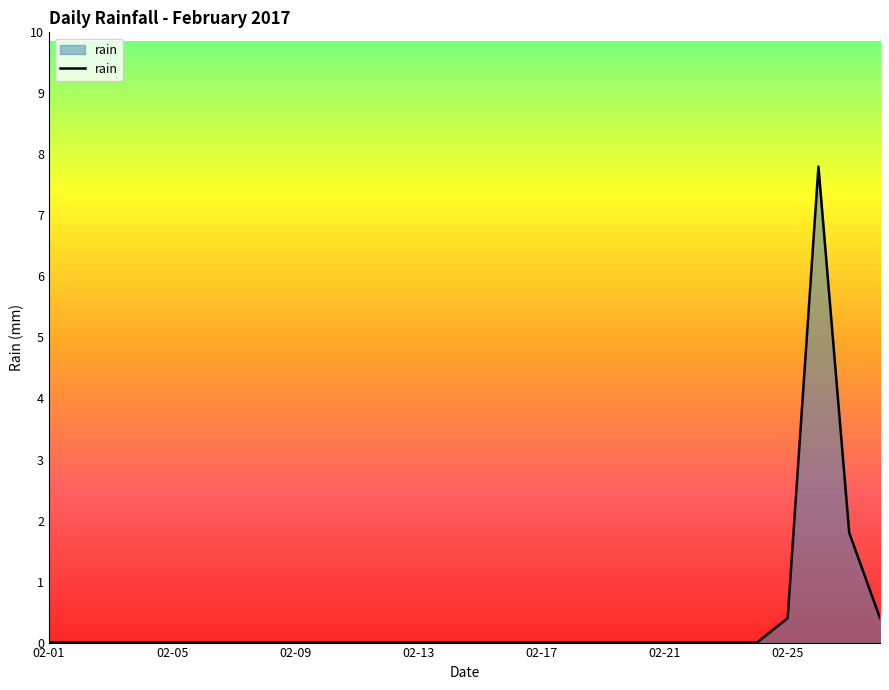

What is the difference between the maximum and minimum values?

7.8